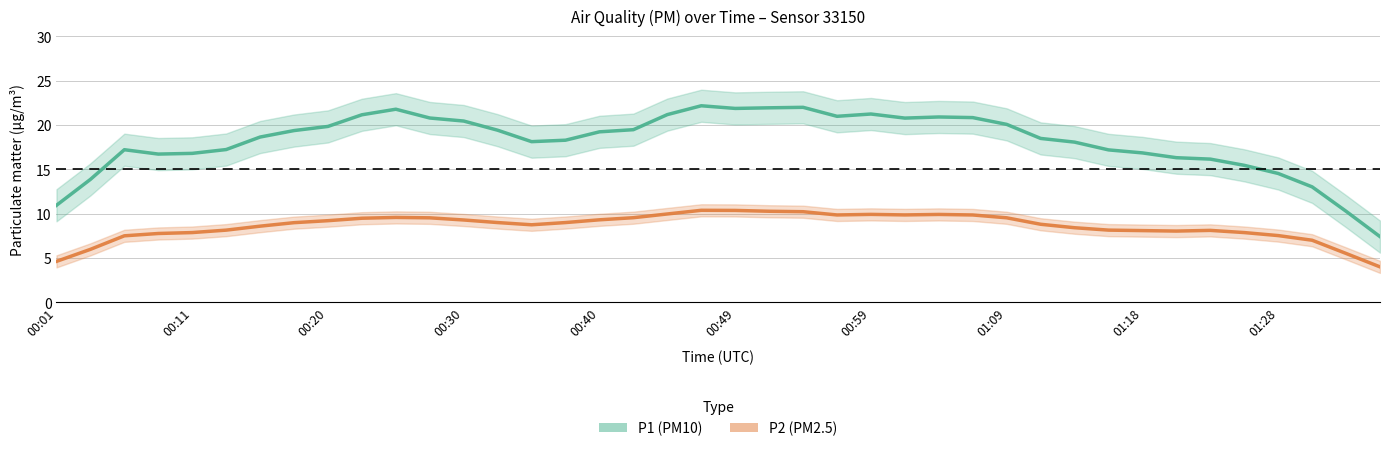

True or false: P1 (PM10) has more than 2 interior local peaks.

True